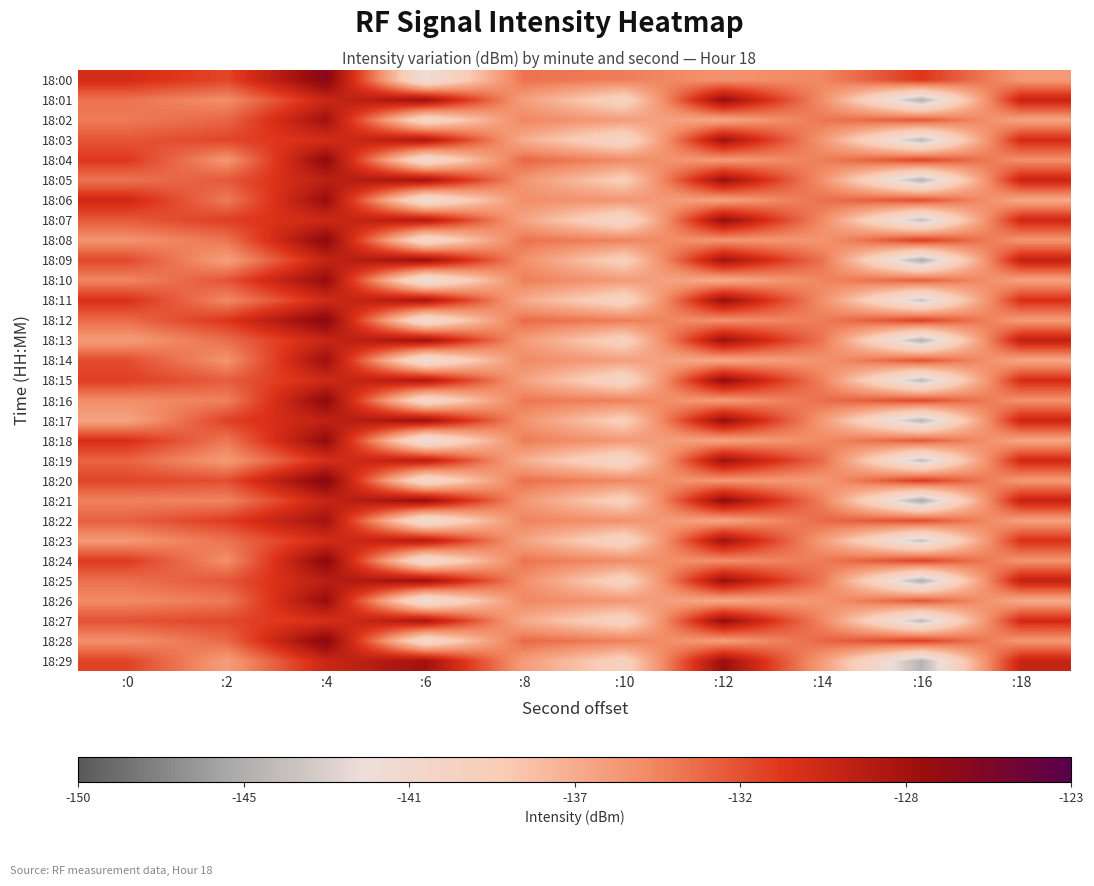

At :18, list the series in order from largest to smallest.

18:13, 18:25, 18:09, 18:21, 18:01, 18:29, 18:05, 18:17, 18:07, 18:19, 18:27, 18:03, 18:15, 18:11, 18:23, 18:04, 18:16, 18:24, 18:08, 18:28, 18:00, 18:20, 18:12, 18:22, 18:10, 18:02, 18:18, 18:14, 18:06, 18:26